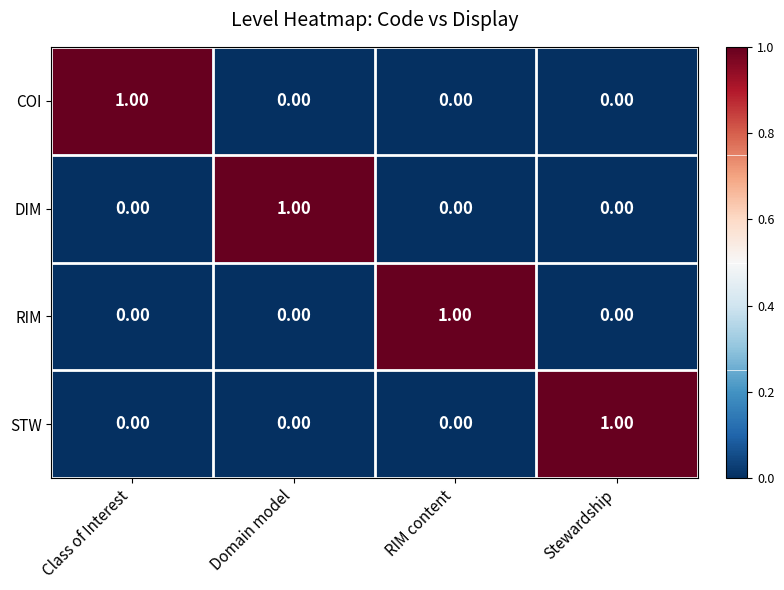

At how many categories does at least one series exceed 0?

4